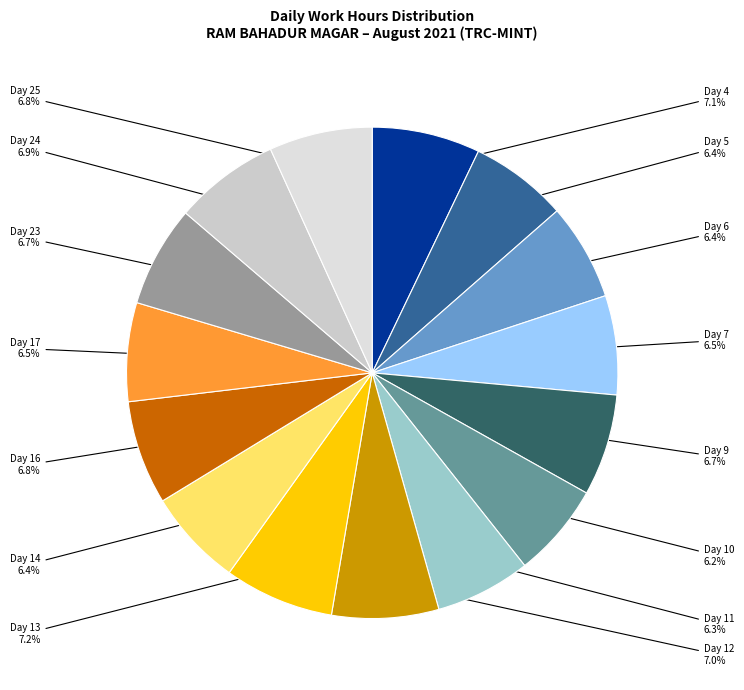

Is the sum of Day 17 and Day 14 greater than half?

No